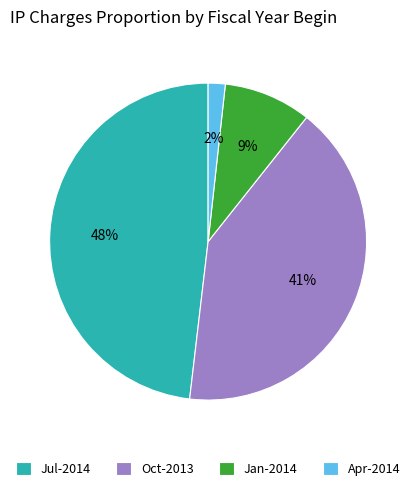

Does any single category account for the majority?

No